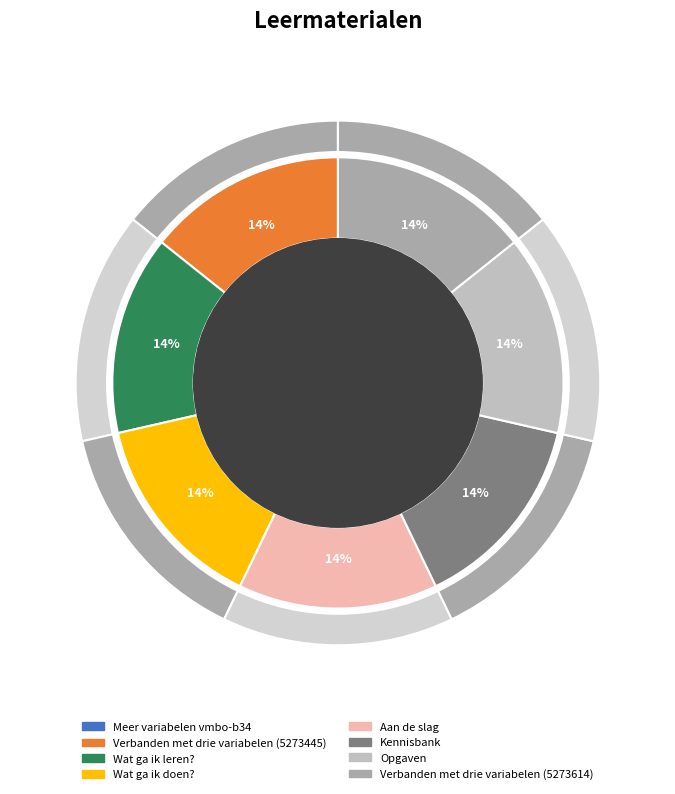

Is it true that Wat ga ik leren? is 27% of the pie?

False